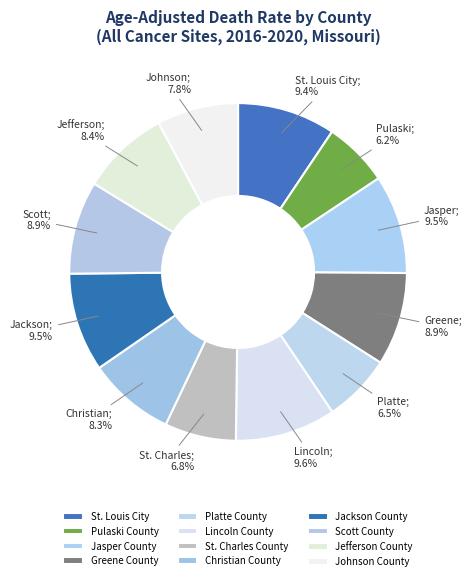

What is the largest slice in the pie chart?

Lincoln County